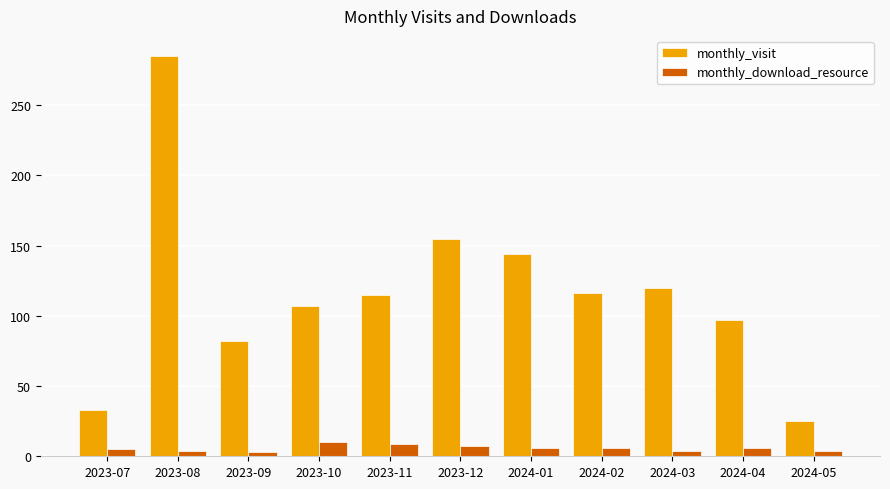

What is the sum of the monthly_download_resource values at 2024-03 and 2024-04?

10